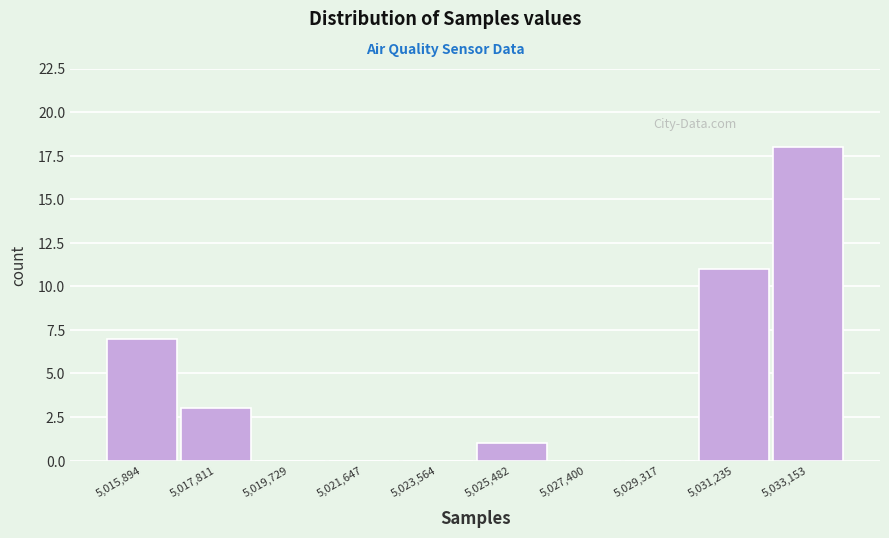

Reading left to right, extract all data points from this chart.

5,015,894=7	5,017,811=3	5,019,729=0	5,021,647=0	5,023,564=0	5,025,482=1	5,027,400=0	5,029,317=0	5,031,235=11	5,033,153=18